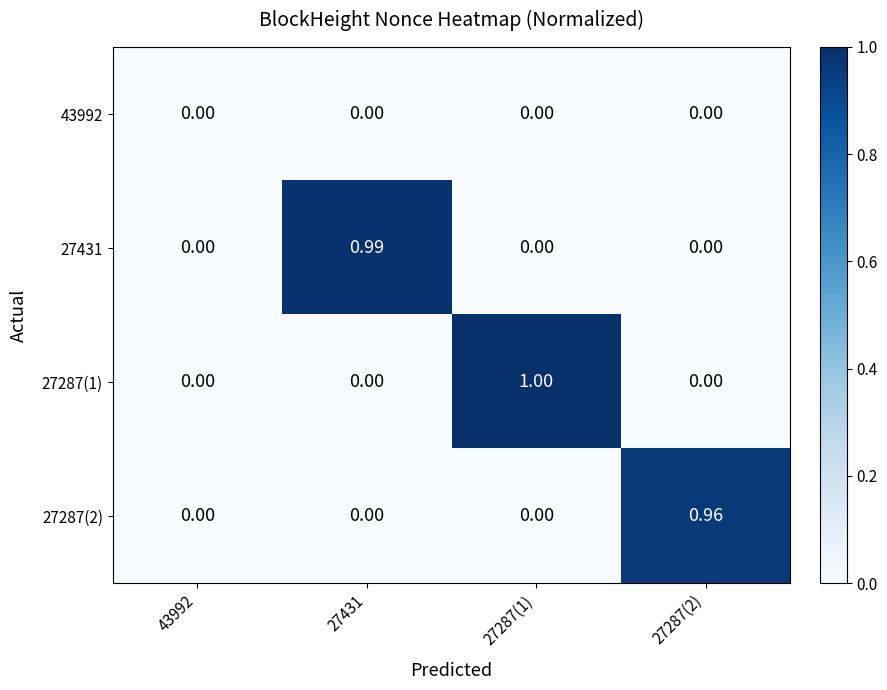

Which series changed the most between 43992 and 27287(1)?

27287(1)